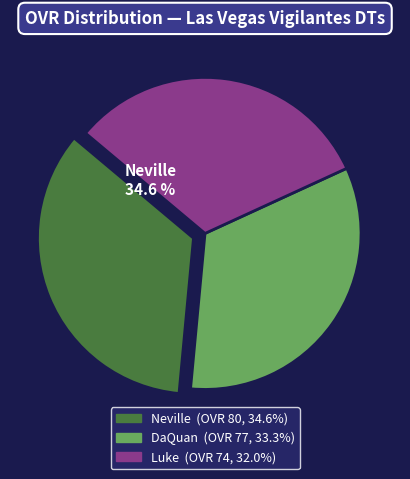

True or false: Luke accounts for 39% of the total.

False